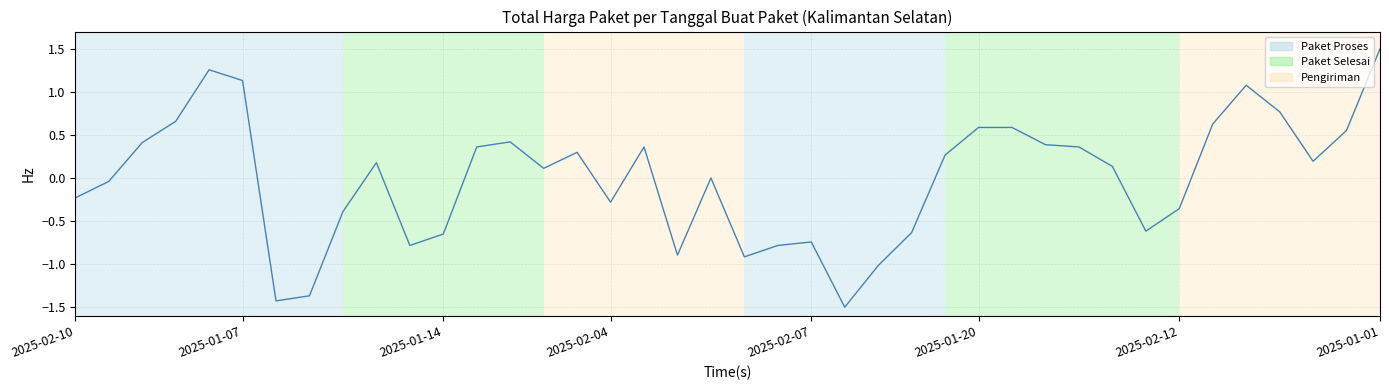

What is the difference between the maximum and minimum values?

3.0